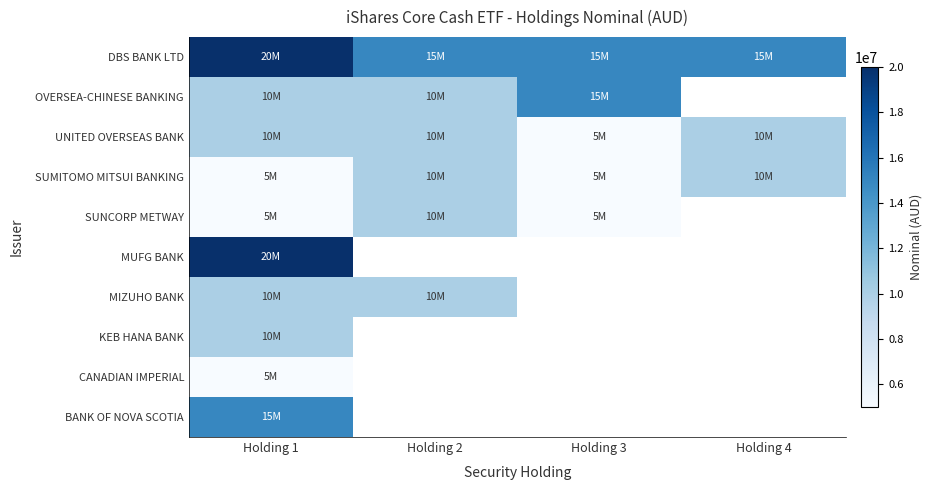

List the series in order of their peak value, lowest first.

CANADIAN IMPERIAL, UNITED OVERSEAS BANK, SUMITOMO MITSUI BANKING, SUNCORP METWAY, MIZUHO BANK, KEB HANA BANK, OVERSEA-CHINESE BANKING, BANK OF NOVA SCOTIA, DBS BANK LTD, MUFG BANK